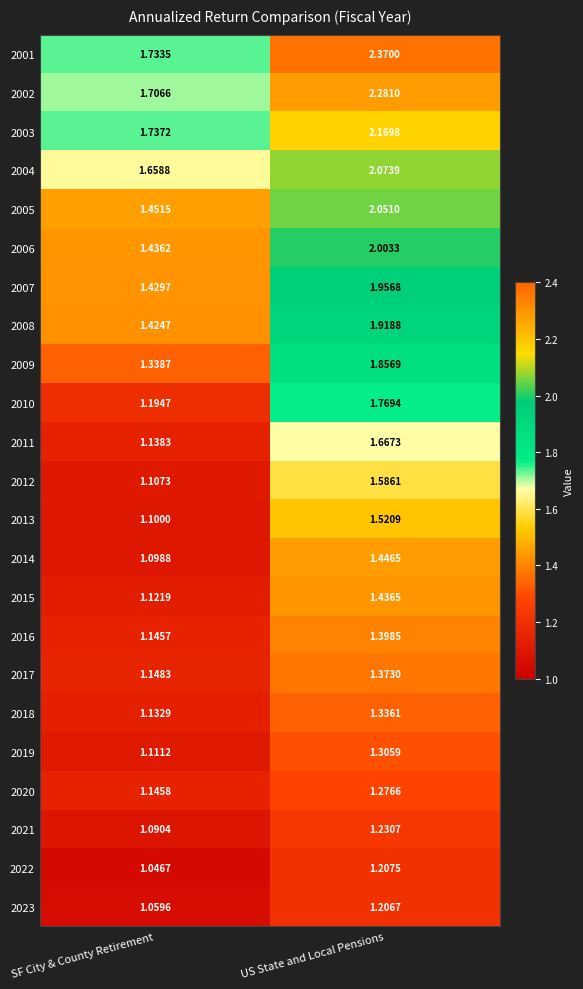

At which label does 2023 reach its peak?

US State and Local Pensions